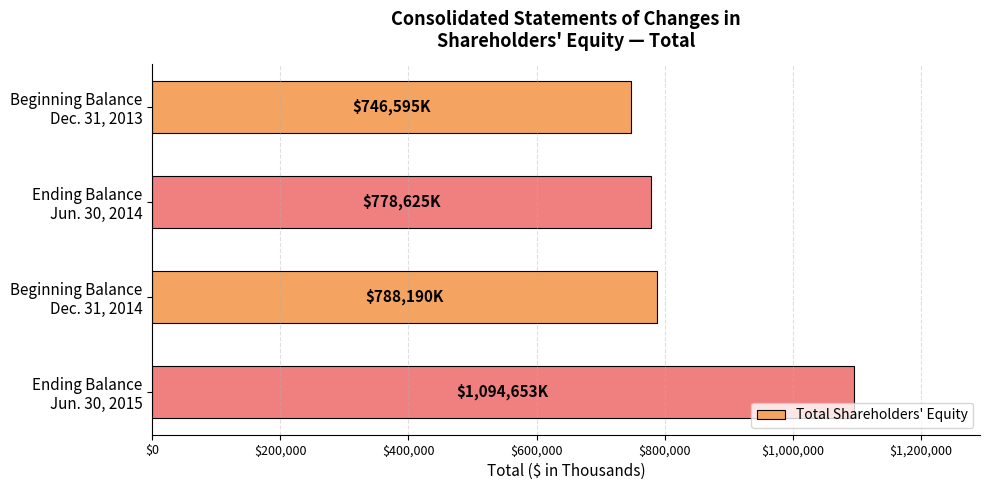

Reading top to bottom, transcribe all the data shown in this chart.

746595	778625	788190	1094653